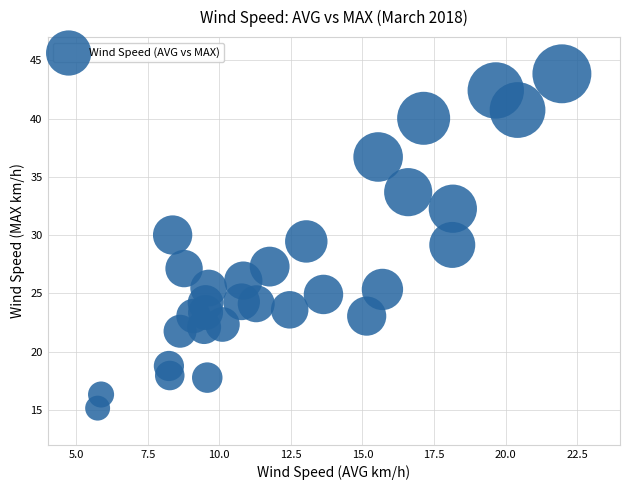

What is the range of Y values (max minus min)?

28.7